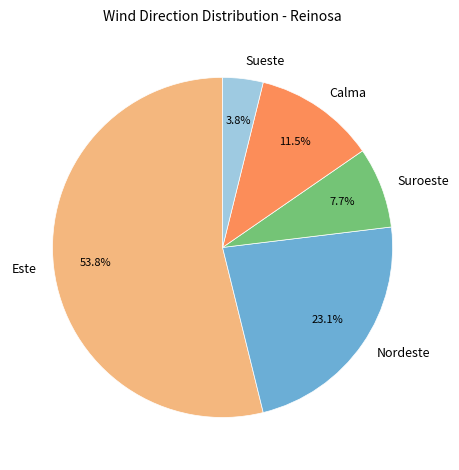

Count the number of slices in the pie.

5